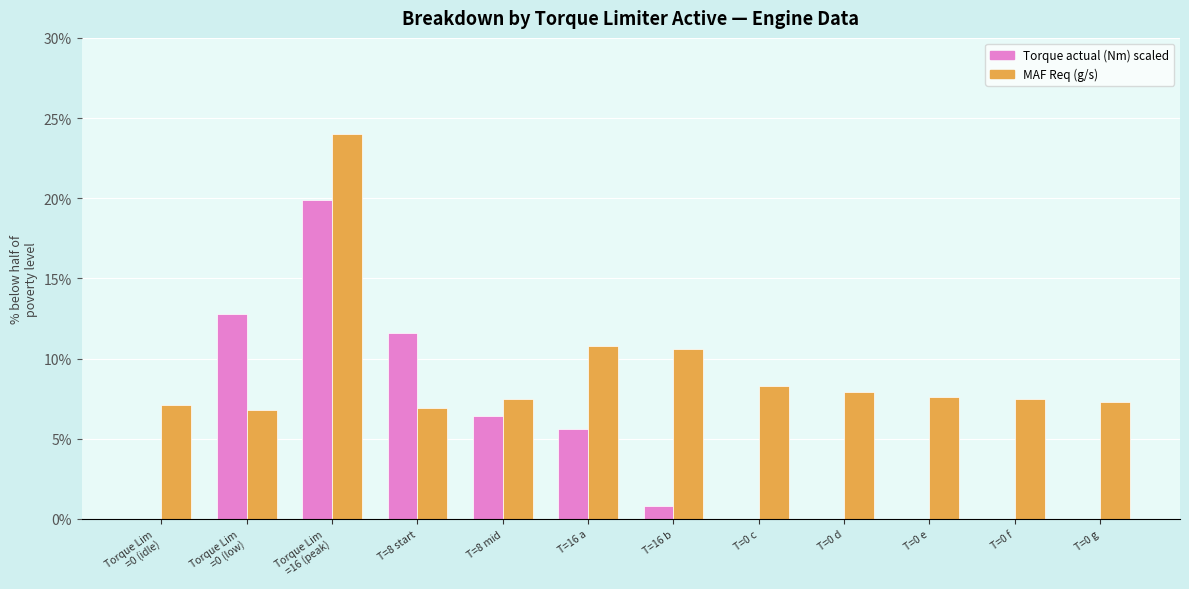

Are the bars horizontal?

No